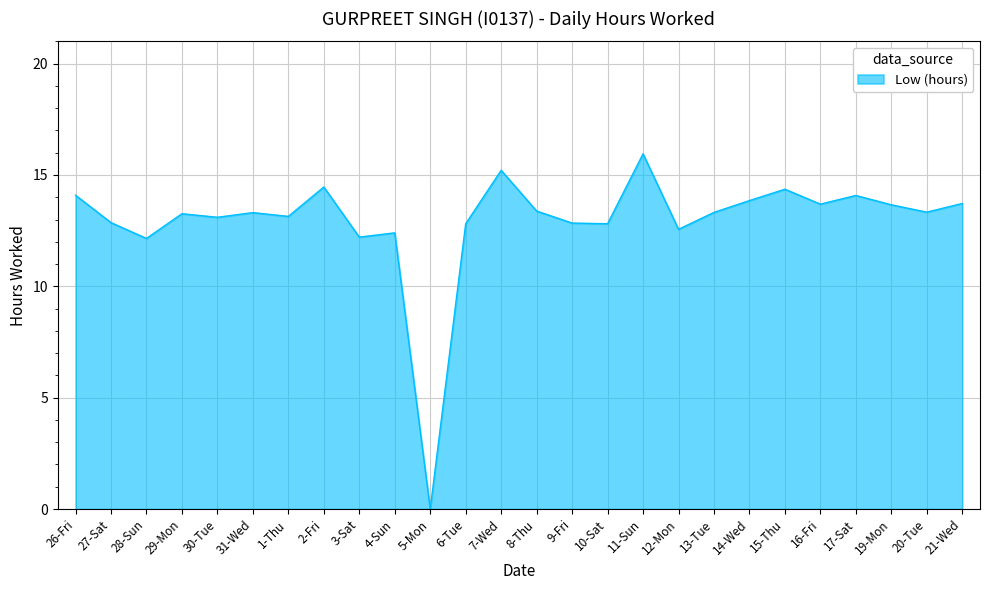

What position from the left is 3-Sat?

9